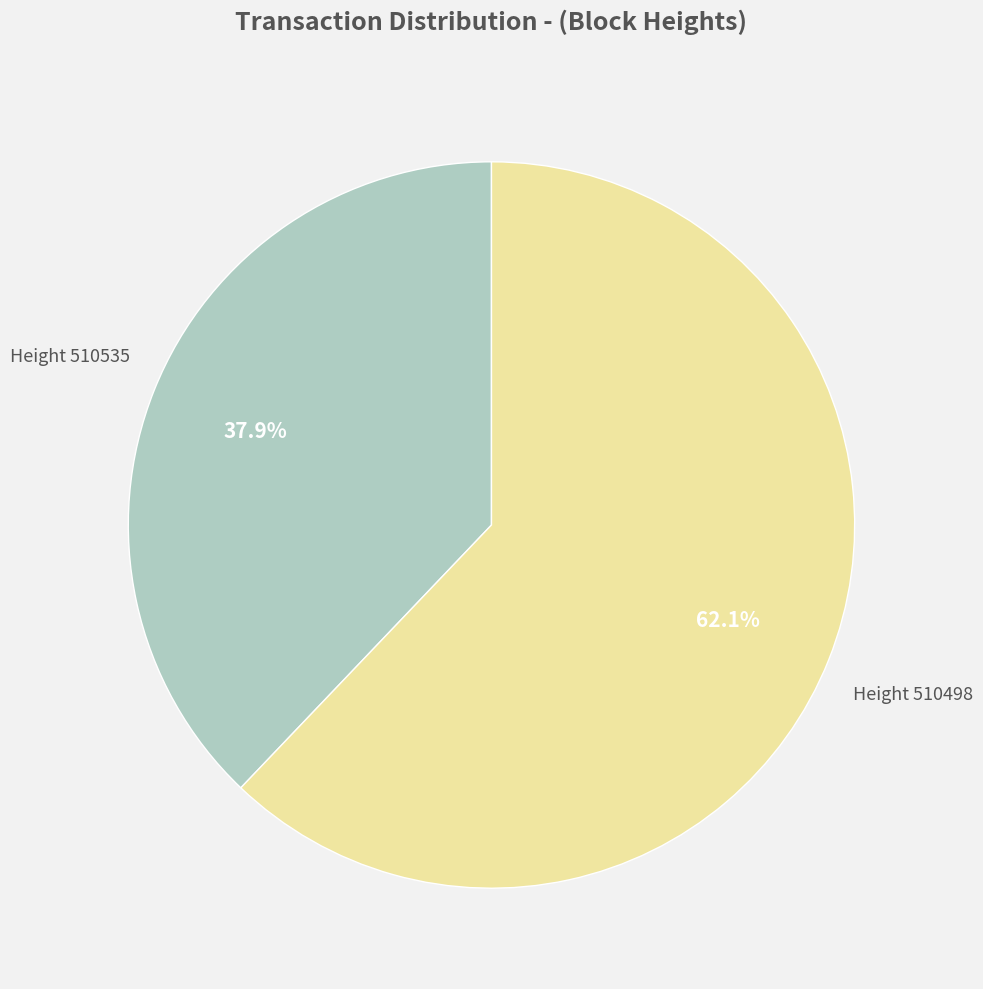

Is there any slice that represents more than half of the pie?

Yes